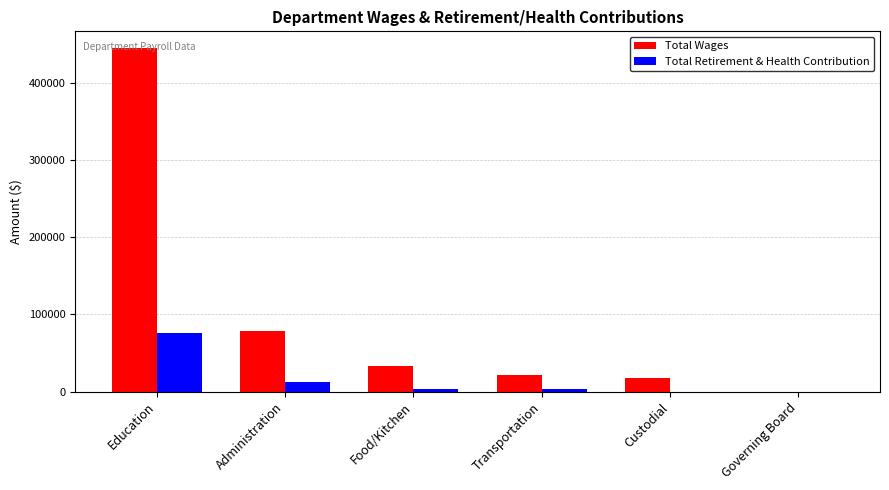

At which category is the sum across all series the highest?

Education